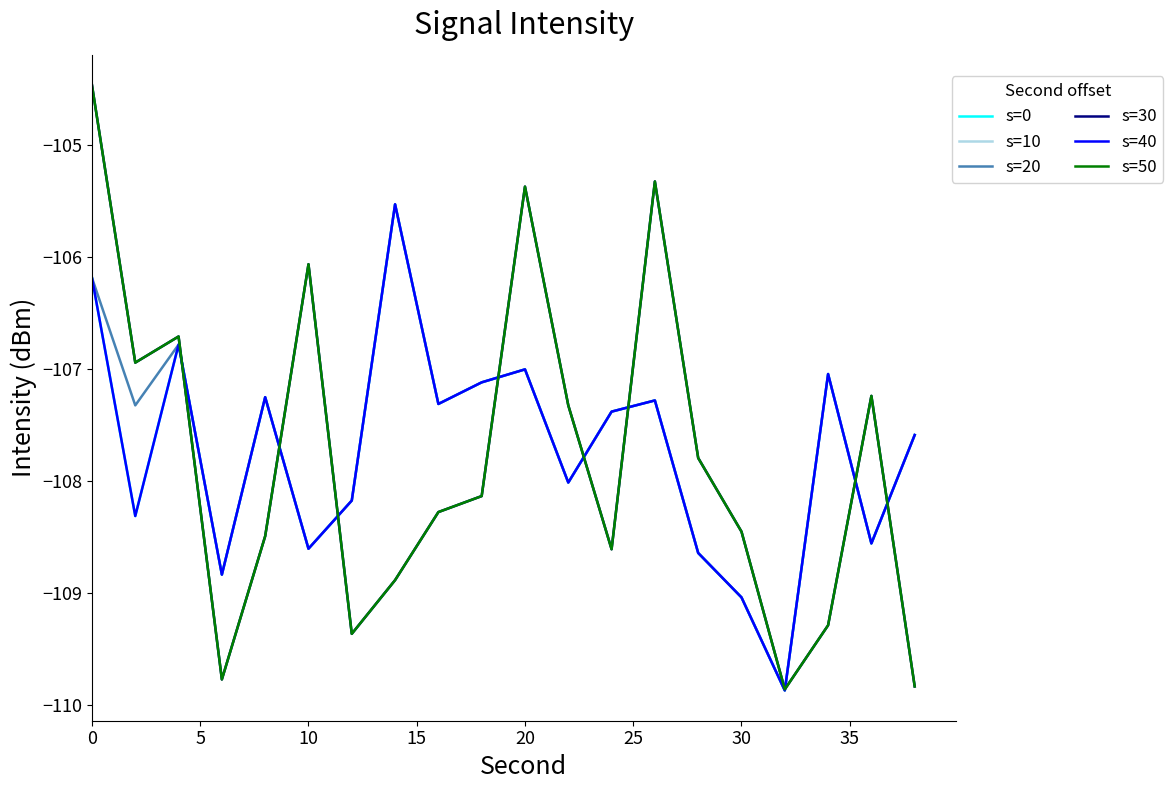

Does the chart have visible grid lines?

No